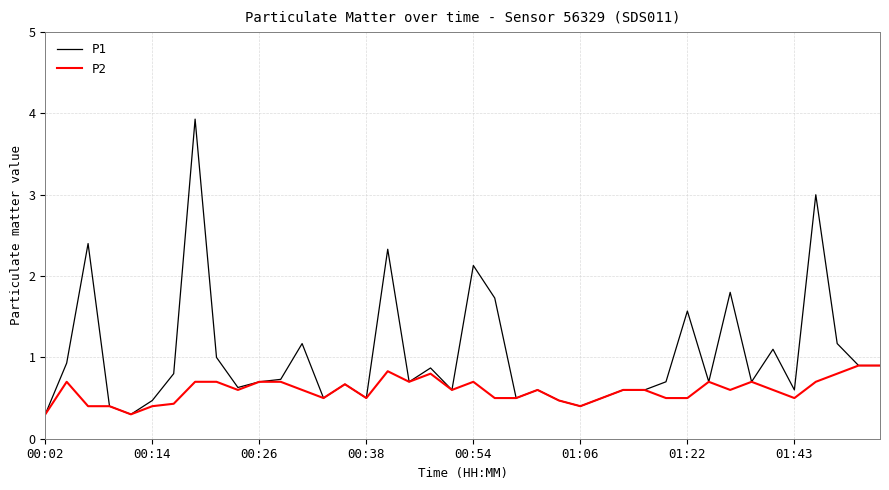

What is the minimum value shown in the chart?

0.3